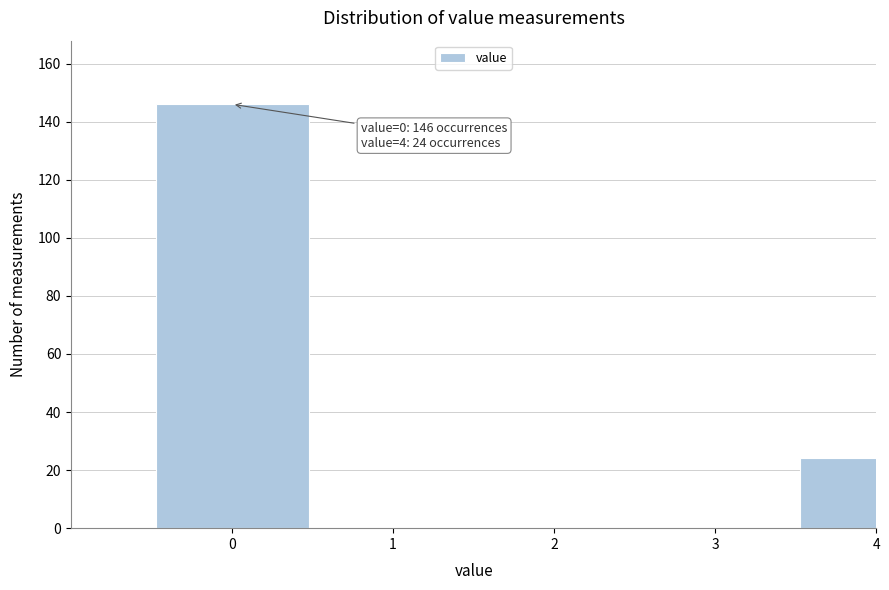

Reading left to right, list all the values displayed in this chart.

0=146	1=0	2=0	3=0	4=24